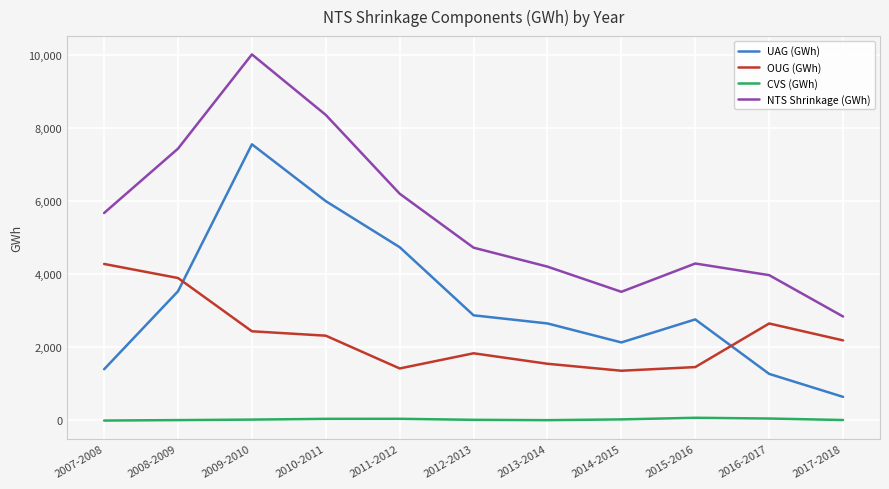

Which category has the highest value in the UAG (GWh) series?

2009-2010